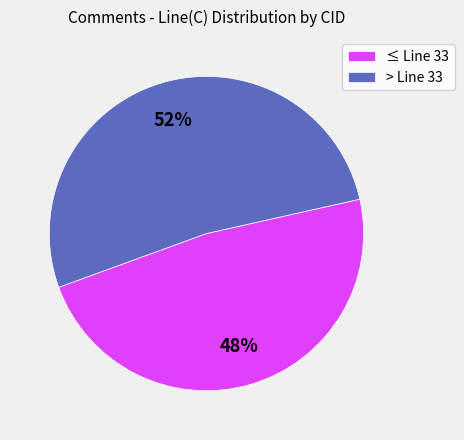

Combined, do ≤ Line 33 and > Line 33 account for over 50%?

Yes